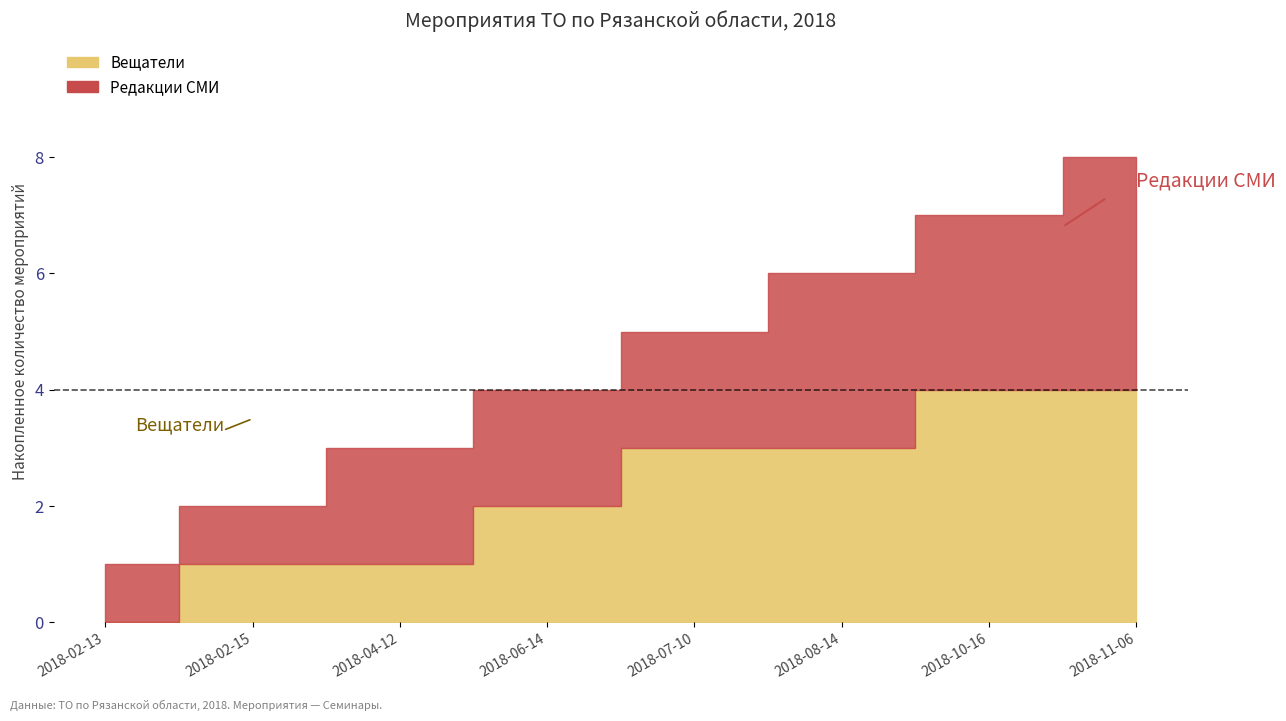

What position from the right is 2018-08-14?

3